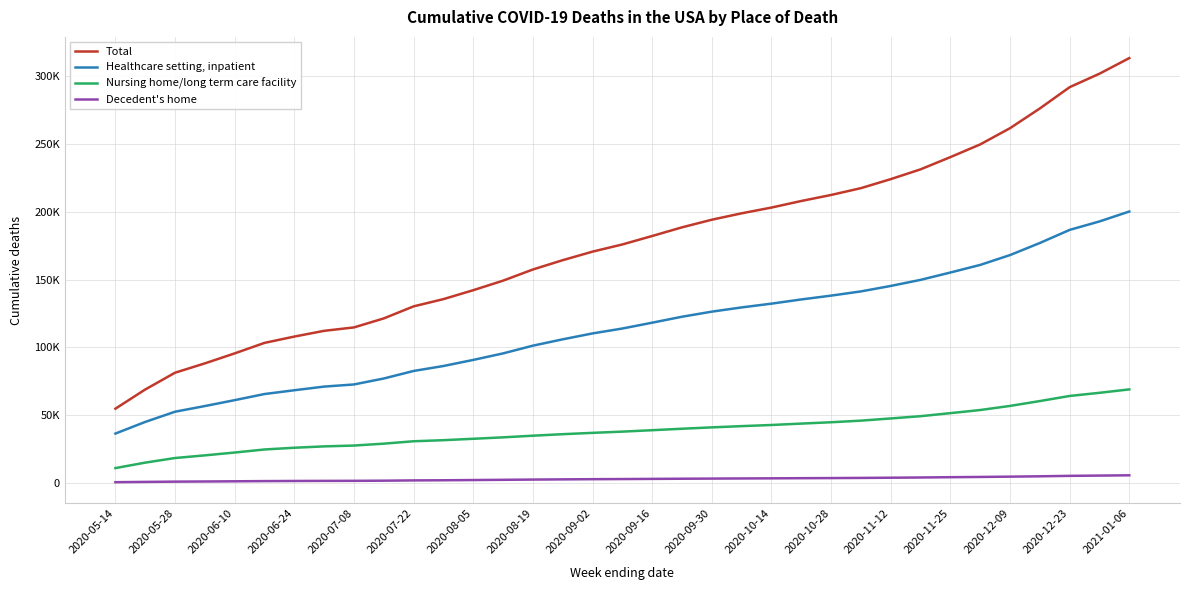

Is this an area chart (filled region under the line)?

No